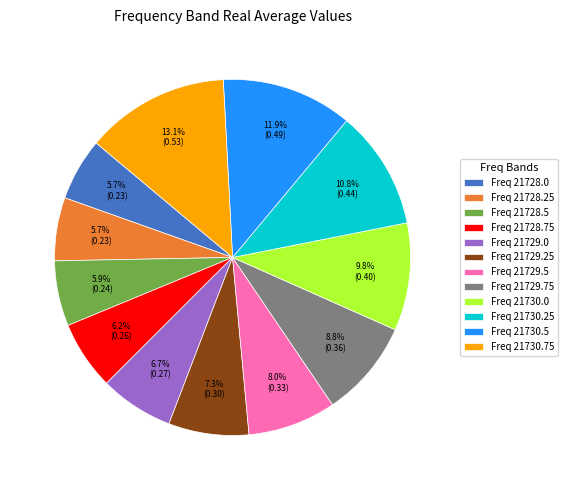

Which category has the biggest portion of the pie?

Freq 21730.75